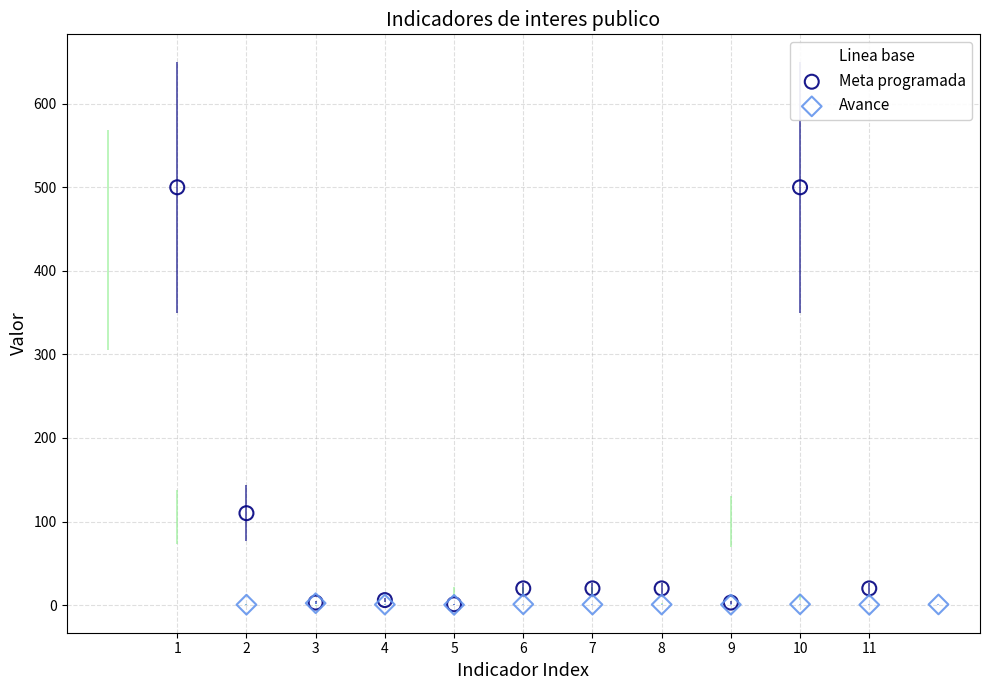

Which series contains the highest Y value?

Meta programada